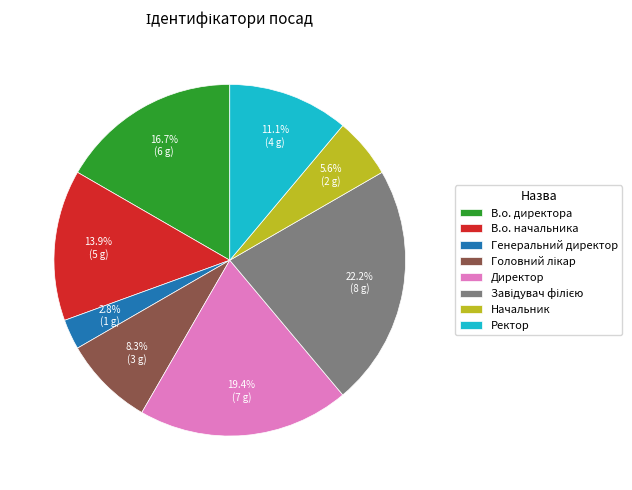

To the nearest percent, what is the average slice percentage?

12%